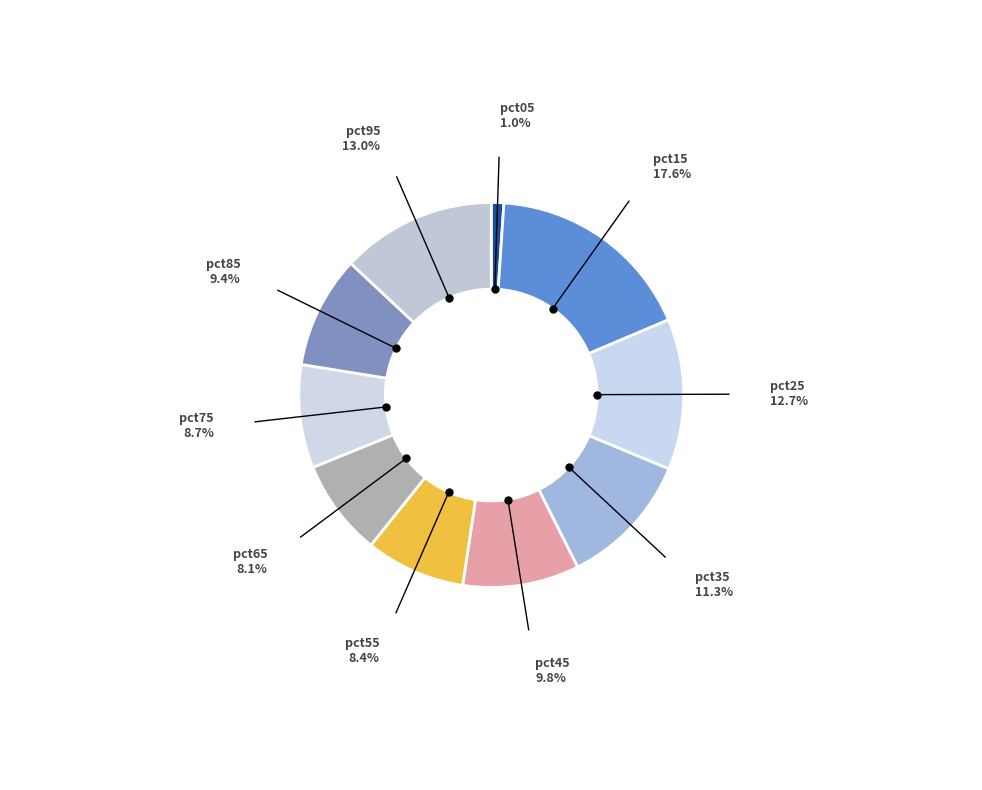

Is the sum of pct25 and pct85 greater than half?

No